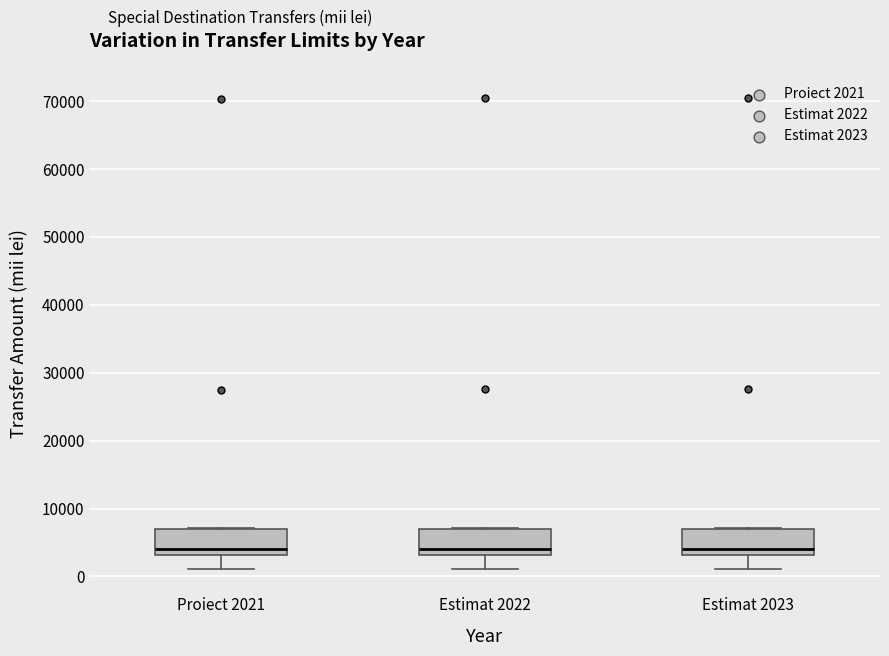

Where is the lower edge of the box for Estimat 2023 on the y-axis? The values are not printed on the chart, so give them approximately, as read against the axis.

3000